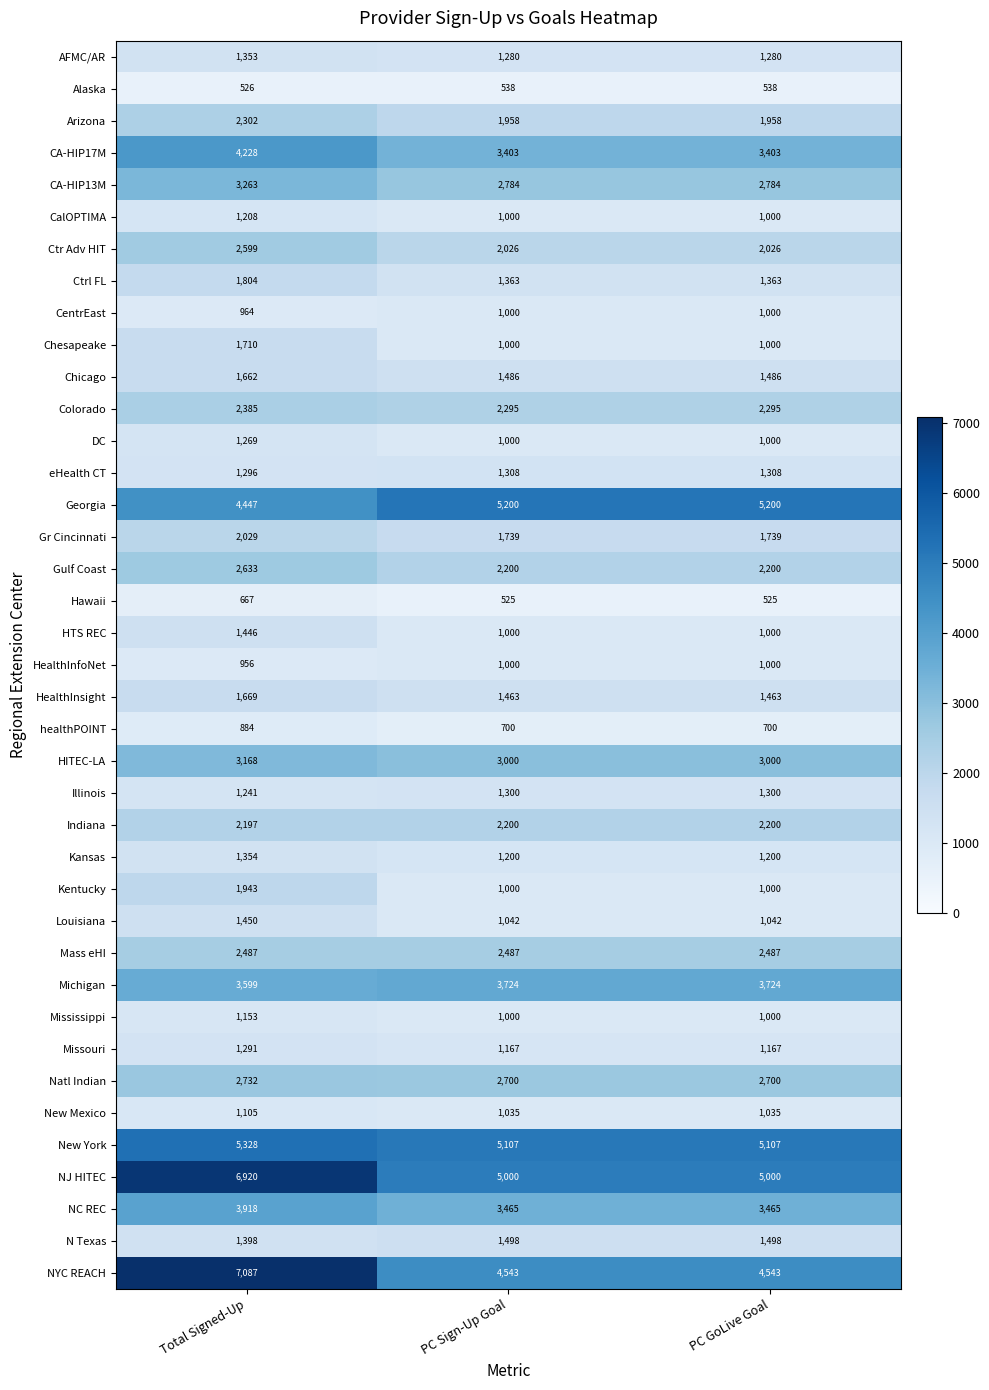

The NYC REACH series shows 1410 at PC Sign-Up Goal. True or false?

False